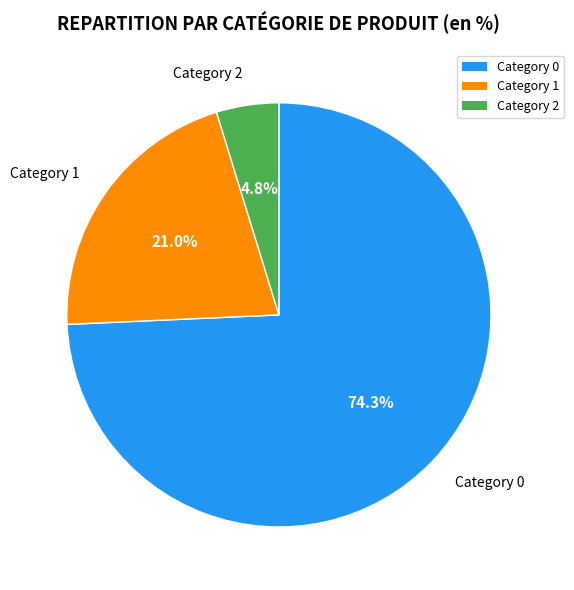

Does any single category account for the majority?

Yes